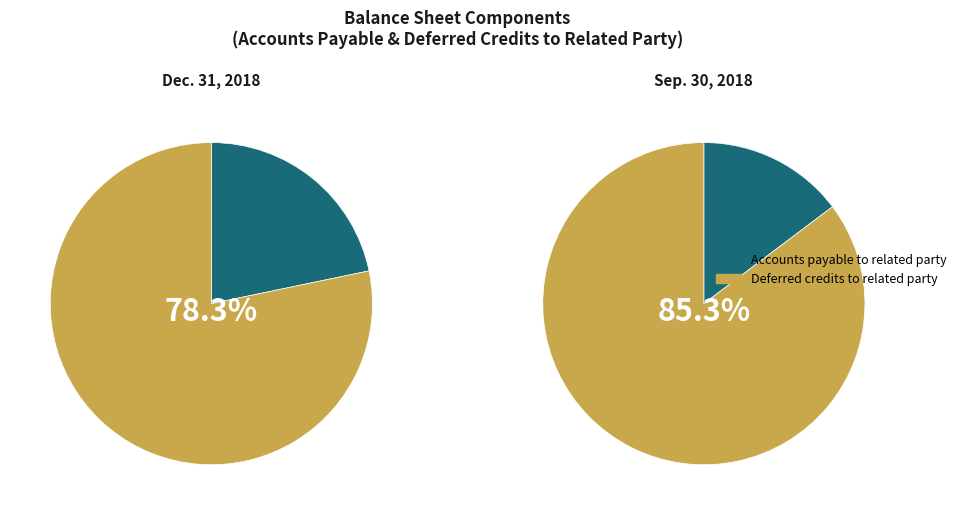

How many slices are in this pie chart?

2